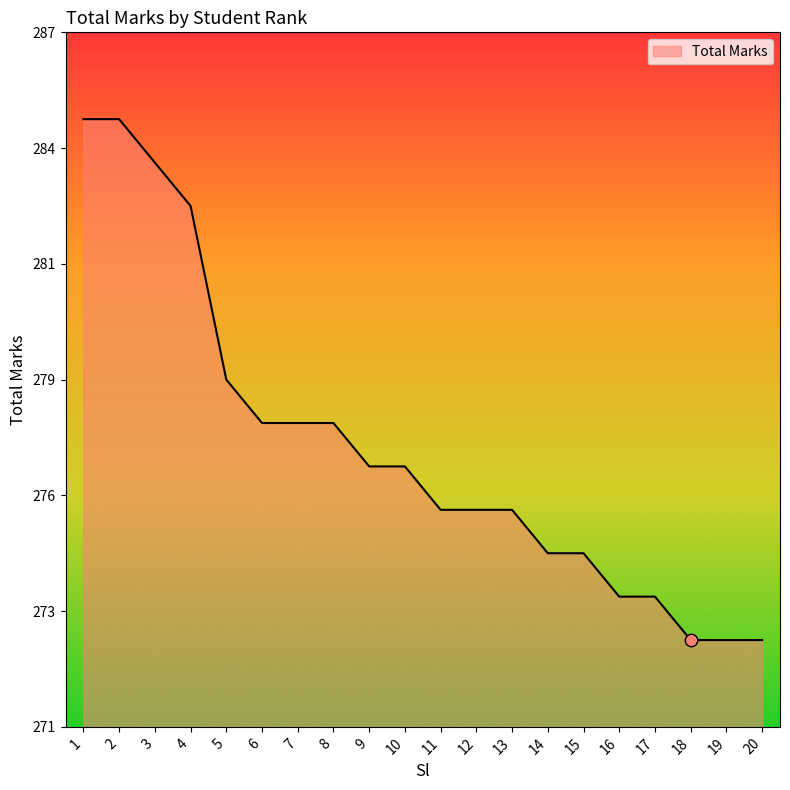

Between 10 and 3, which is larger?

3